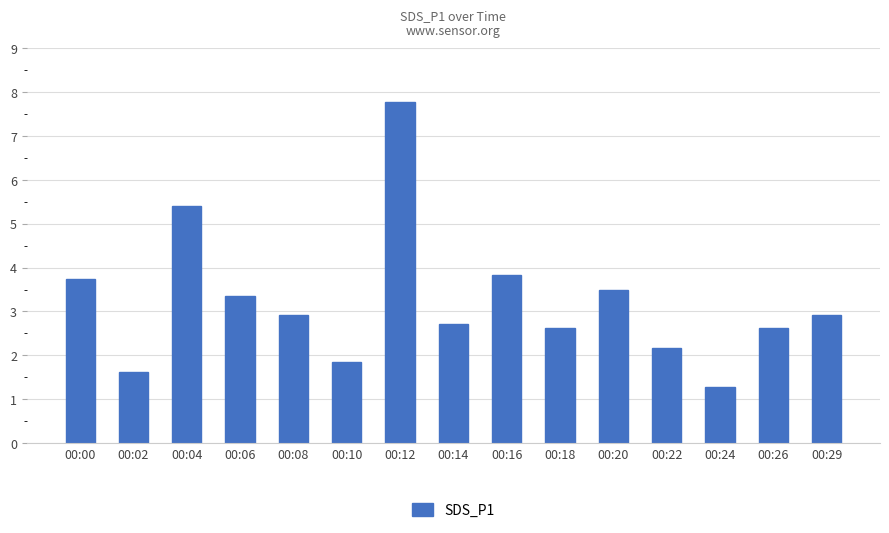

What is the difference between the maximum and minimum values?

6.5